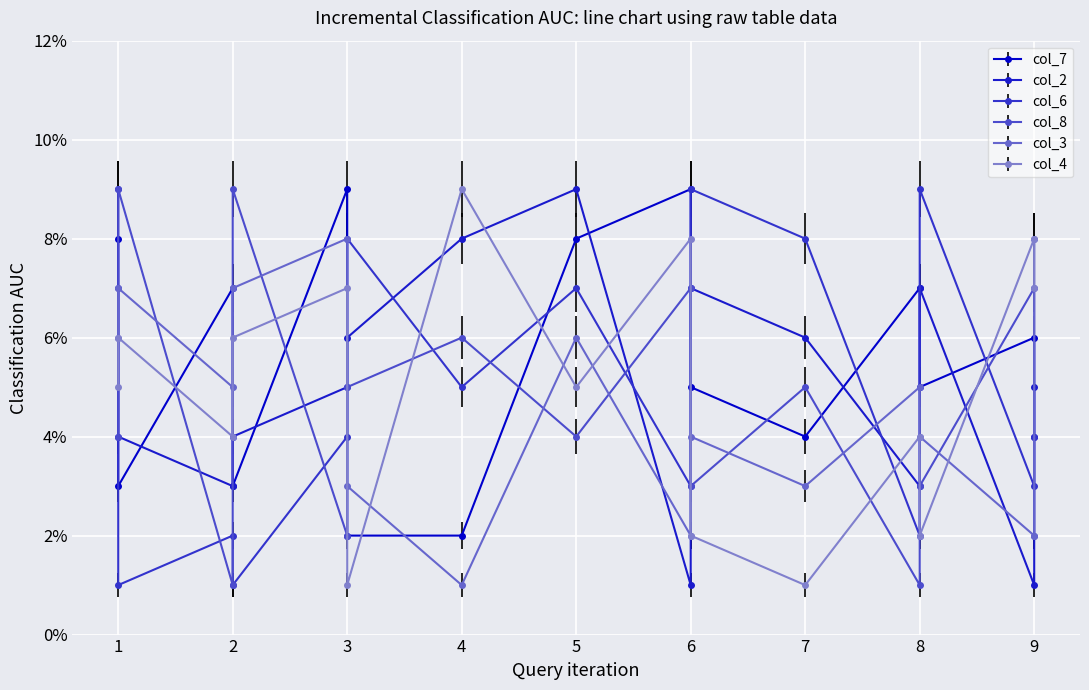

What are all the series names shown in the legend?

col_7, col_2, col_6, col_8, col_3, col_4